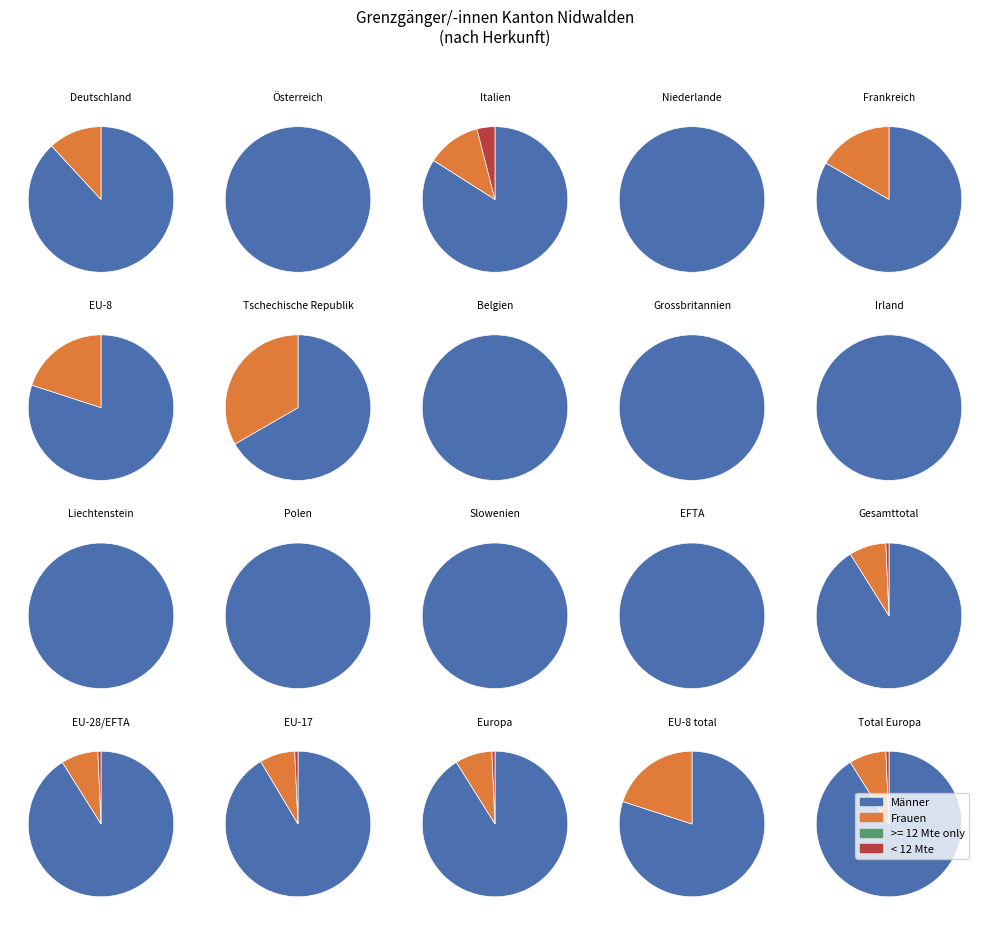

Approximately how many times larger is the value at Slowenien compared to Grossbritannien?

1.0